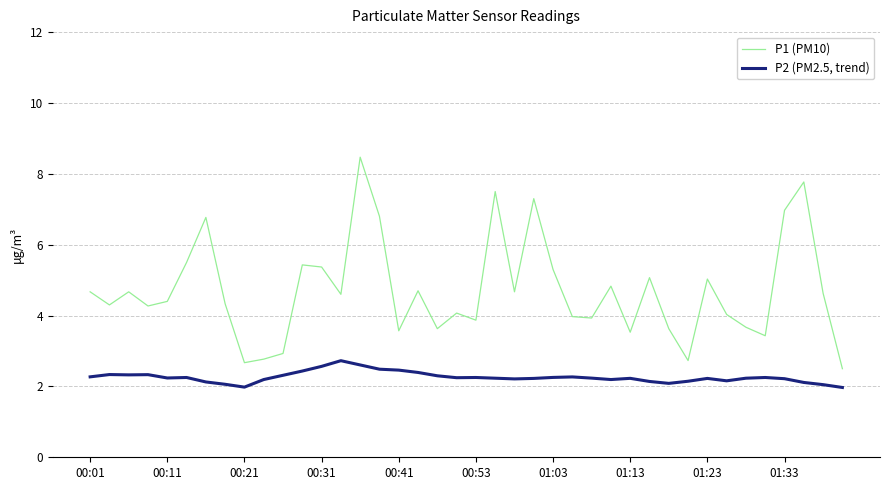

Rank the series by their maximum value, from lowest to highest.

P2 (PM2.5, trend), P1 (PM10)